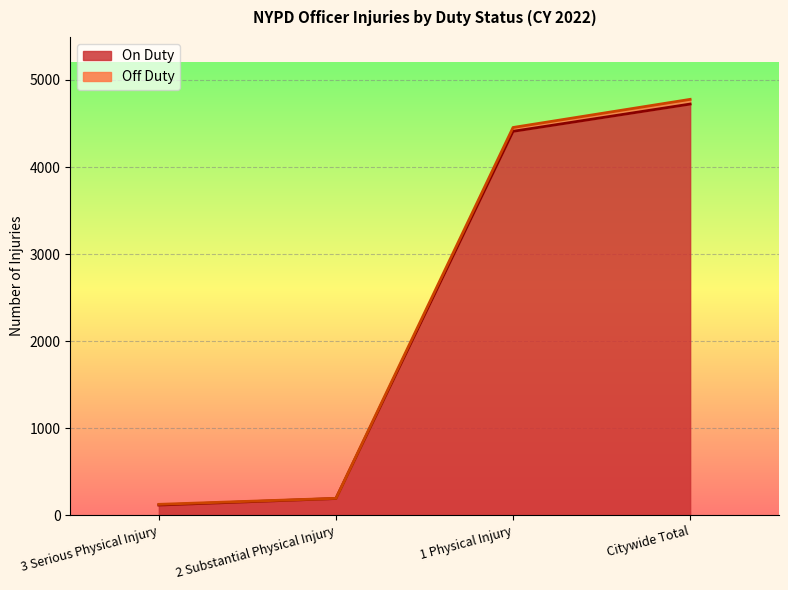

Rank the series by their maximum value, from highest to lowest.

Off Duty, On Duty